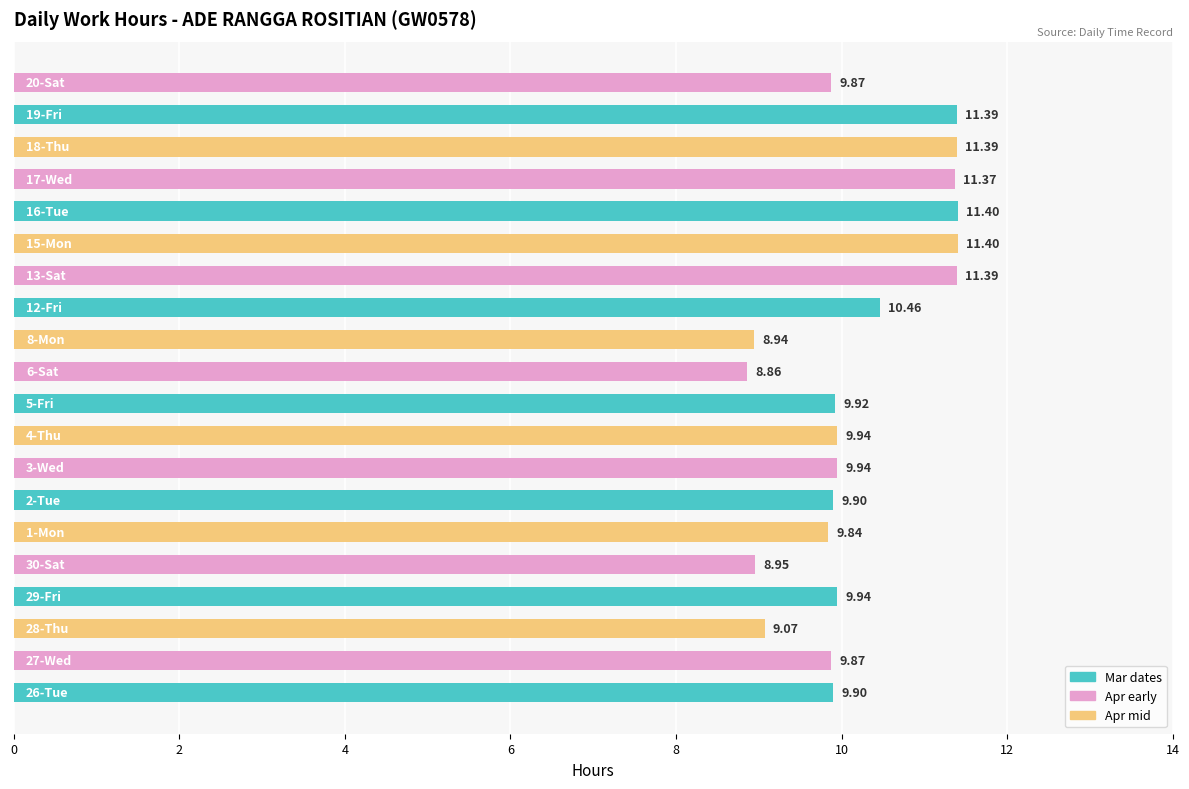

What is the maximum value shown in the chart?

11.4